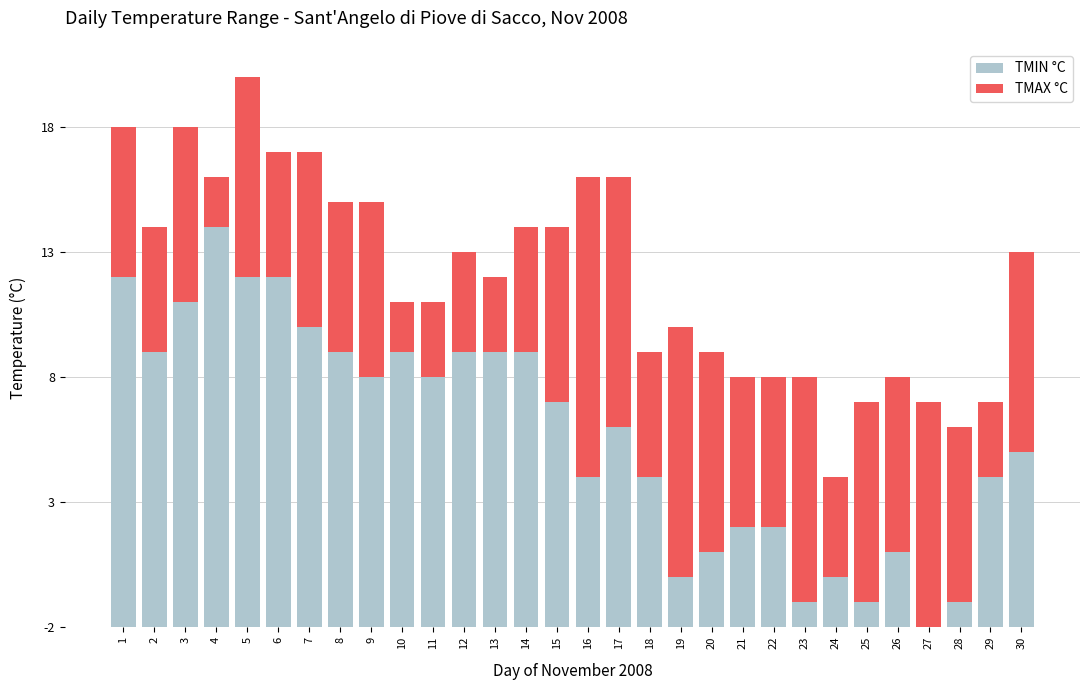

The value of TMIN °C at 6 is 25. True or false?

False